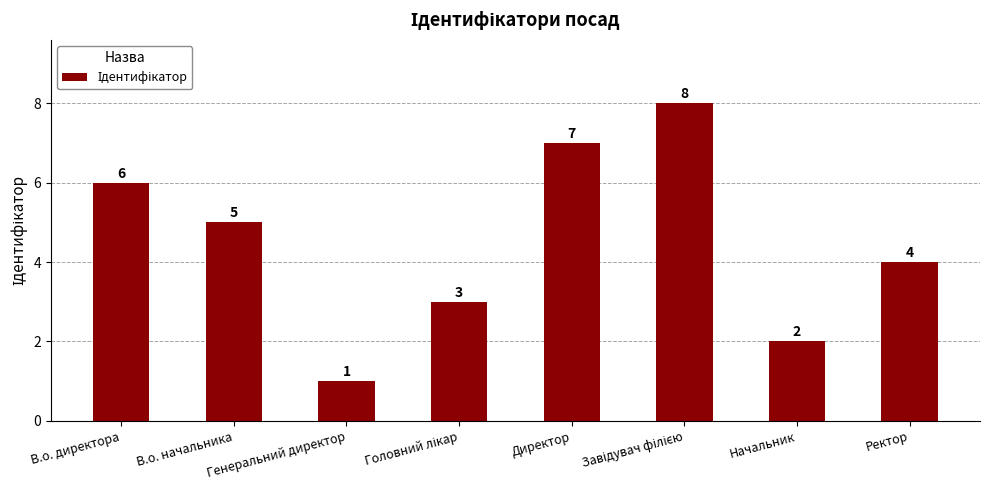

At which label does the data first exceed 5?

В.о. директора